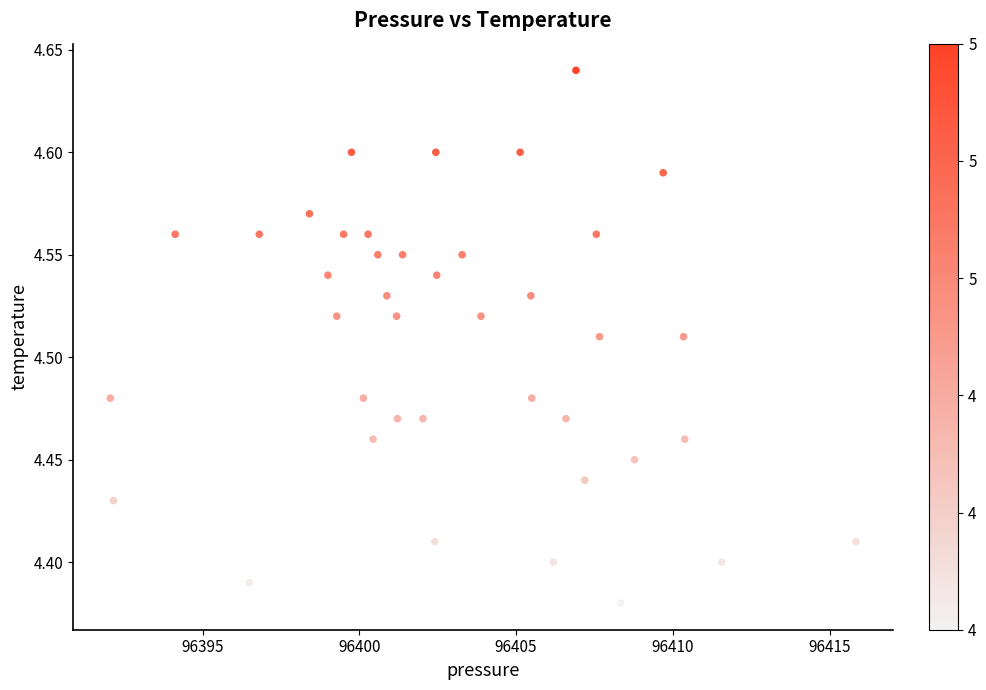

What is the range of X values (max minus min)?

23.8